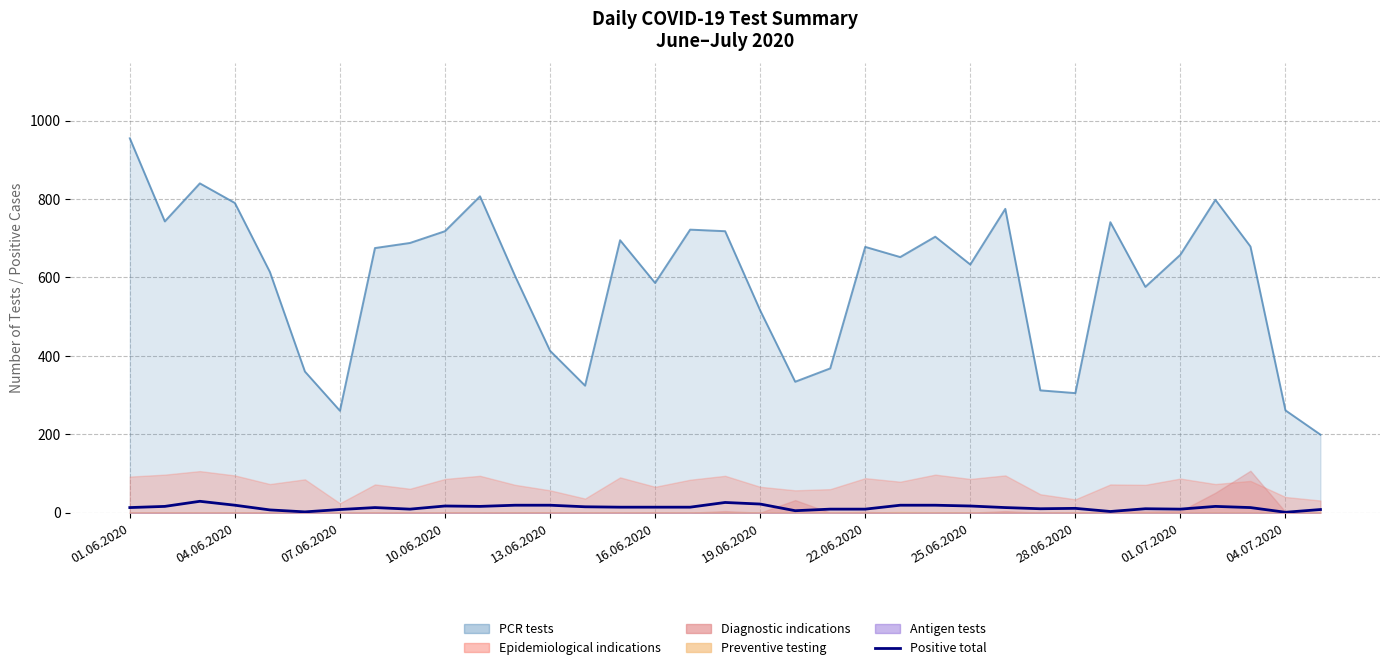

What is the change in value from 20 to 31?

+7